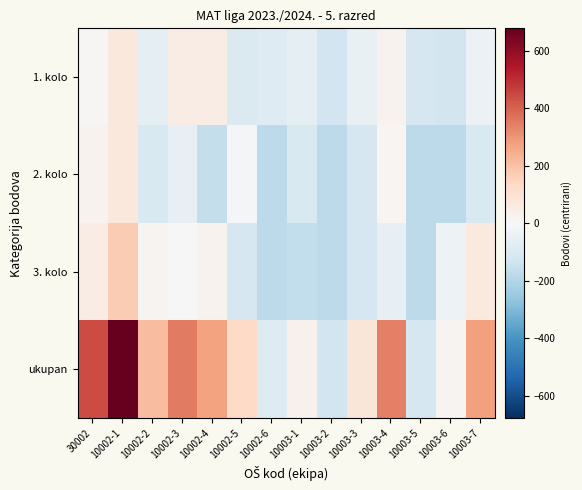

What is the maximum value shown in the chart?

678.1